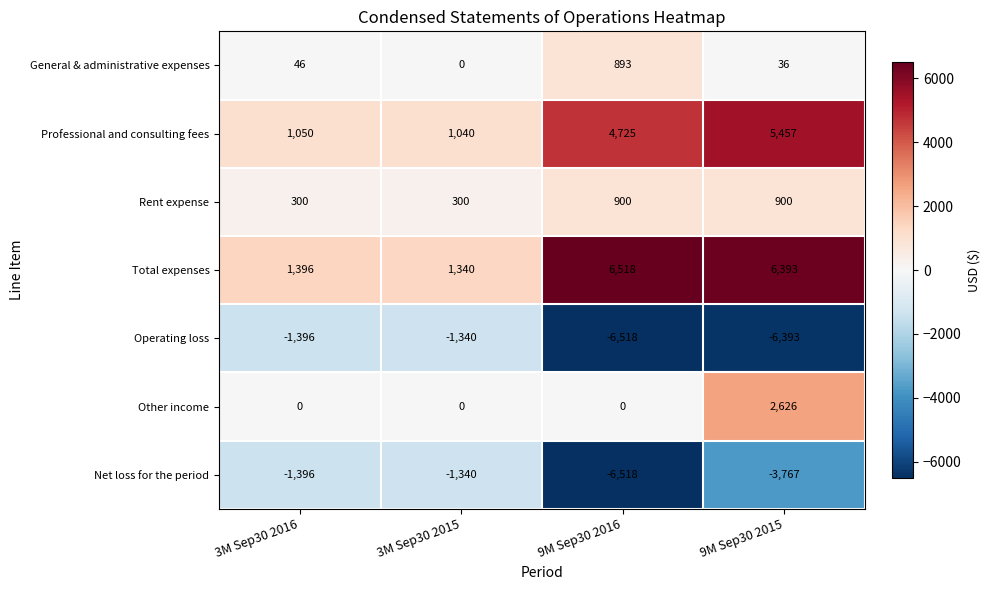

At which category is the sum across all series the highest?

9M Sep30 2015